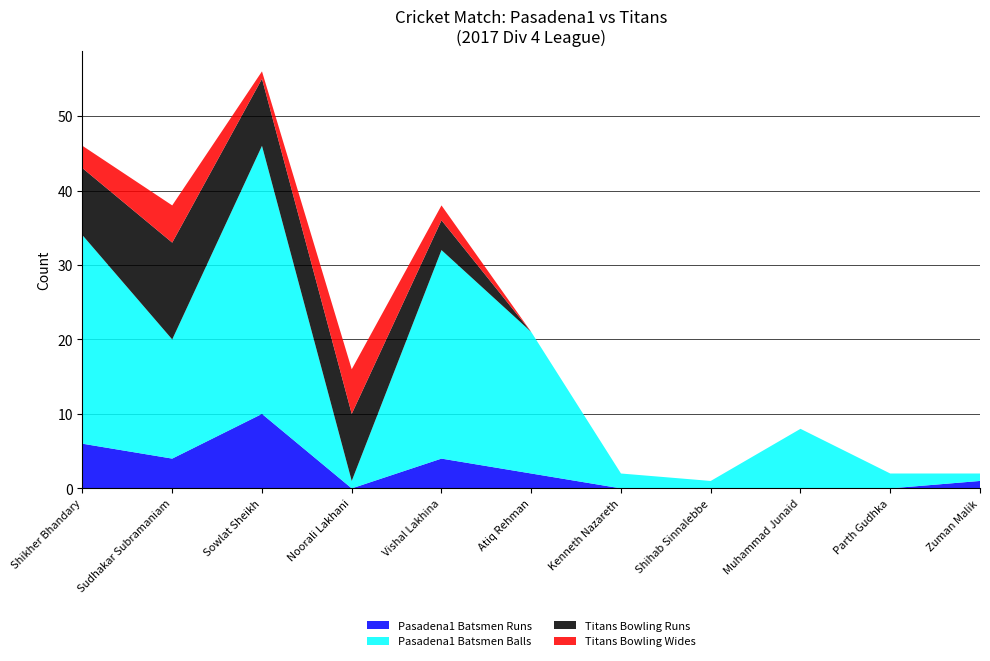

Reading left to right, extract all data points from this chart.

Pasadena1 Batsmen Runs: Shikher Bhandary=6	Sudhakar Subramaniam=4	Sowlat Sheikh=10	Noorali Lakhani=0	Vishal Lakhina=4	Atiq Rehman=2	Kenneth Nazareth=0	Shihab Sinnalebbe=0	Muhammad Junaid=0	Parth Gudhka=0	Zuman Malik=1
Pasadena1 Batsmen Balls: Shikher Bhandary=28	Sudhakar Subramaniam=16	Sowlat Sheikh=36	Noorali Lakhani=1	Vishal Lakhina=28	Atiq Rehman=19	Kenneth Nazareth=2	Shihab Sinnalebbe=1	Muhammad Junaid=8	Parth Gudhka=2	Zuman Malik=1
Titans Bowling Runs: Shikher Bhandary=9	Sudhakar Subramaniam=13	Sowlat Sheikh=9	Noorali Lakhani=9	Vishal Lakhina=4	Atiq Rehman=0	Kenneth Nazareth=0	Shihab Sinnalebbe=0	Muhammad Junaid=0	Parth Gudhka=0	Zuman Malik=0
Titans Bowling Wides: Shikher Bhandary=3	Sudhakar Subramaniam=5	Sowlat Sheikh=1	Noorali Lakhani=6	Vishal Lakhina=2	Atiq Rehman=0	Kenneth Nazareth=0	Shihab Sinnalebbe=0	Muhammad Junaid=0	Parth Gudhka=0	Zuman Malik=0